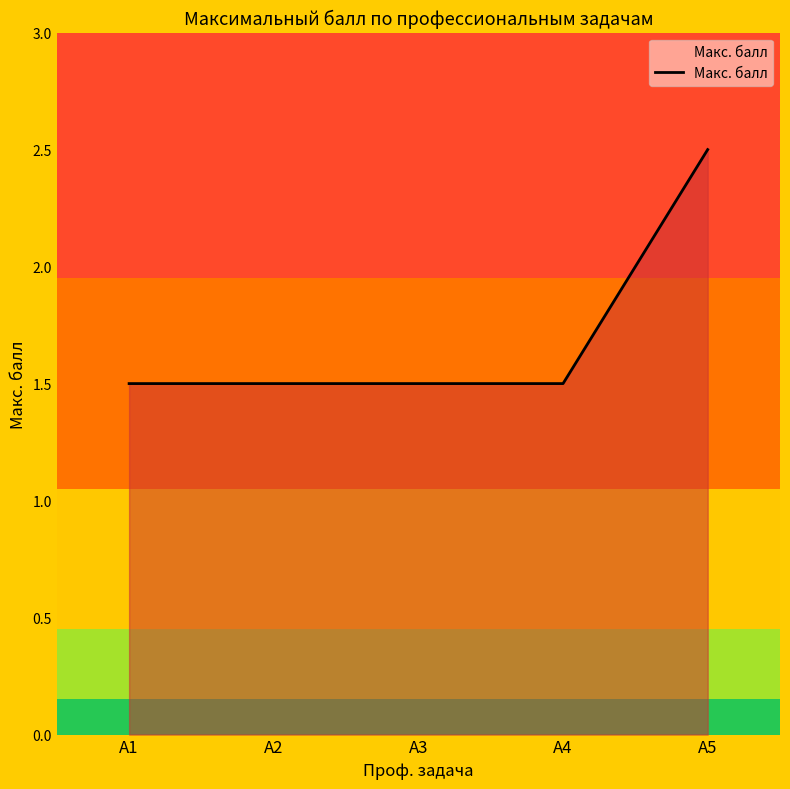

The chart shows a value of 1.5 at А3. True or false?

True